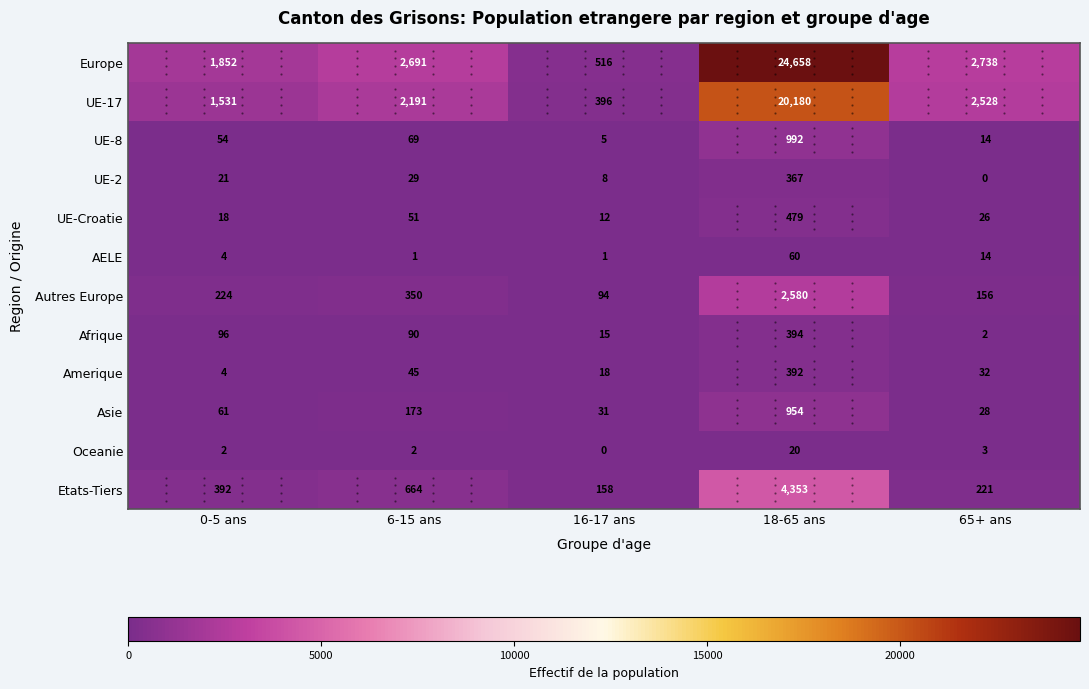

The value of Autres Europe at 65+ ans is 278. True or false?

False